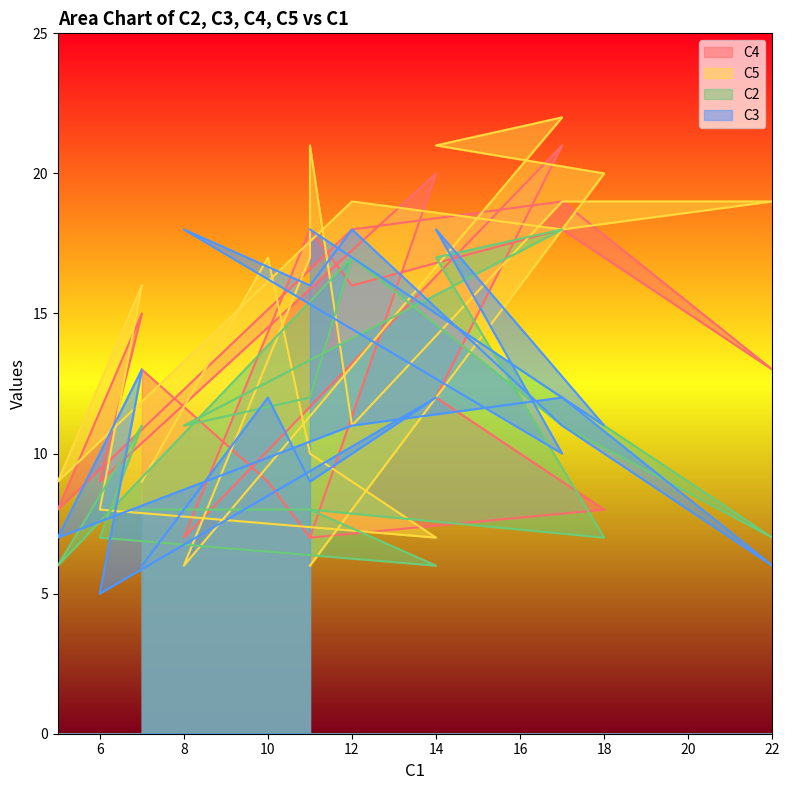

True or false: C3 and C2 cross at least once.

True